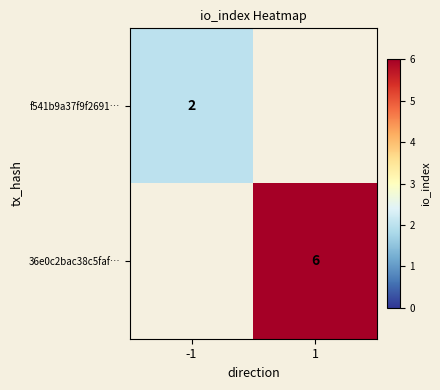

Which has a higher value, -1 or 1?

1